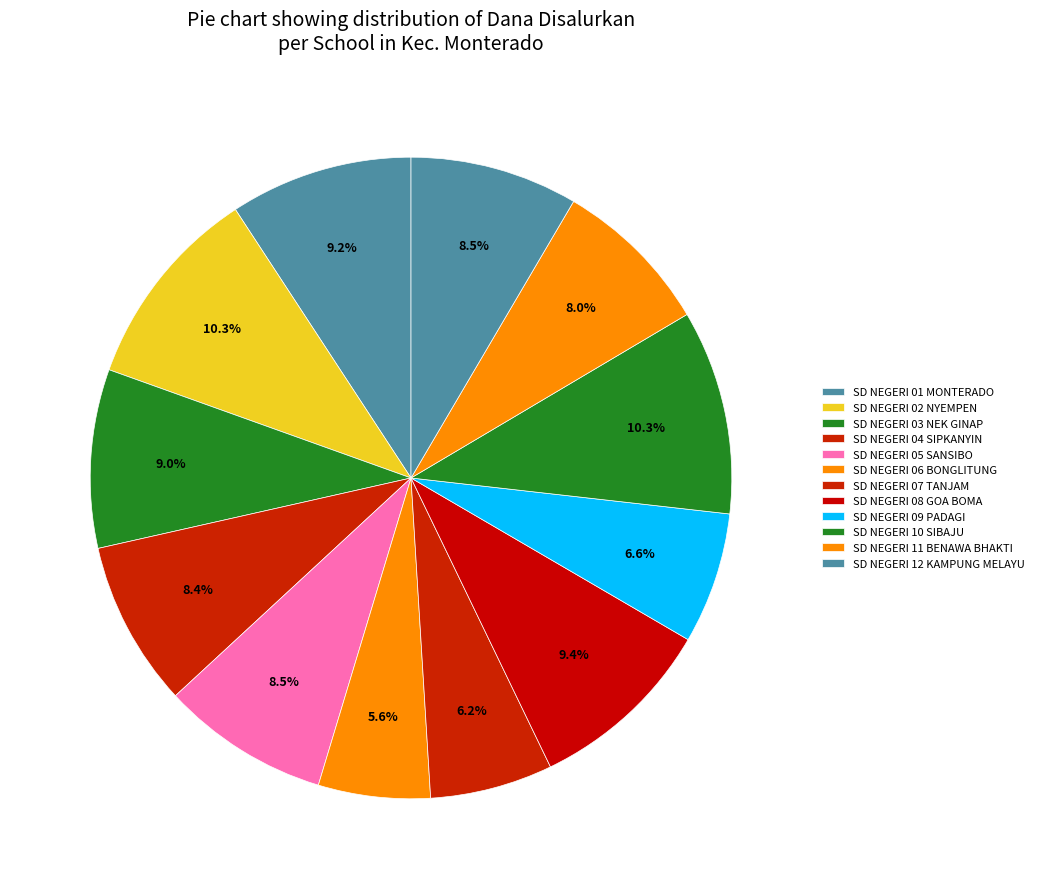

Is there a majority slice in this chart?

No